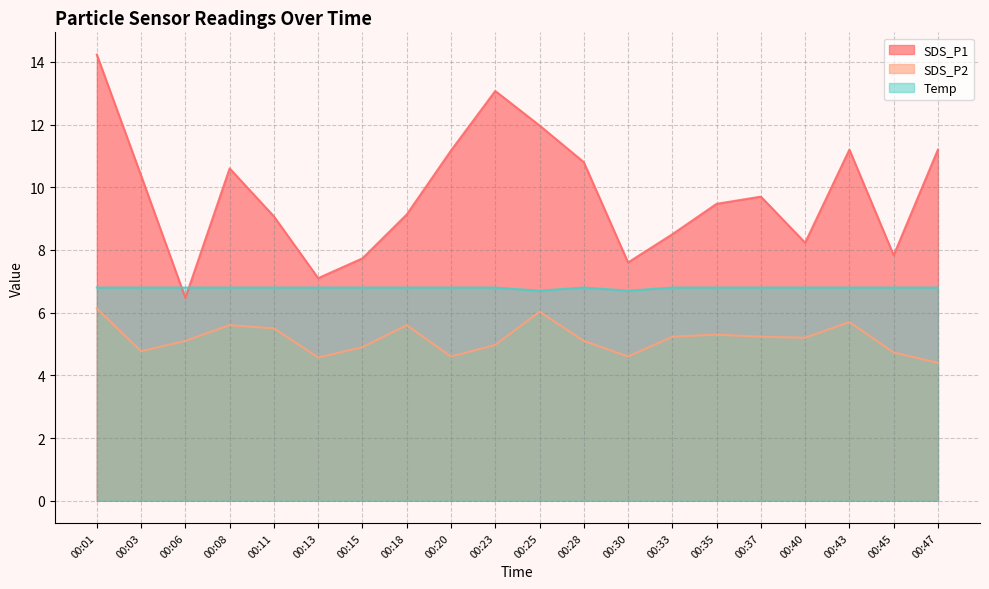

The SDS_P1 series shows 13.2 at 00:37. True or false?

False